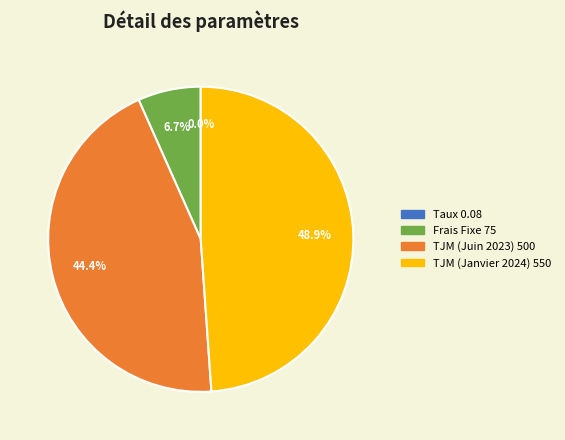

What is the ratio of the value at TJM (Janvier 2024) to the value at TJM (Juin 2023)?

1.1